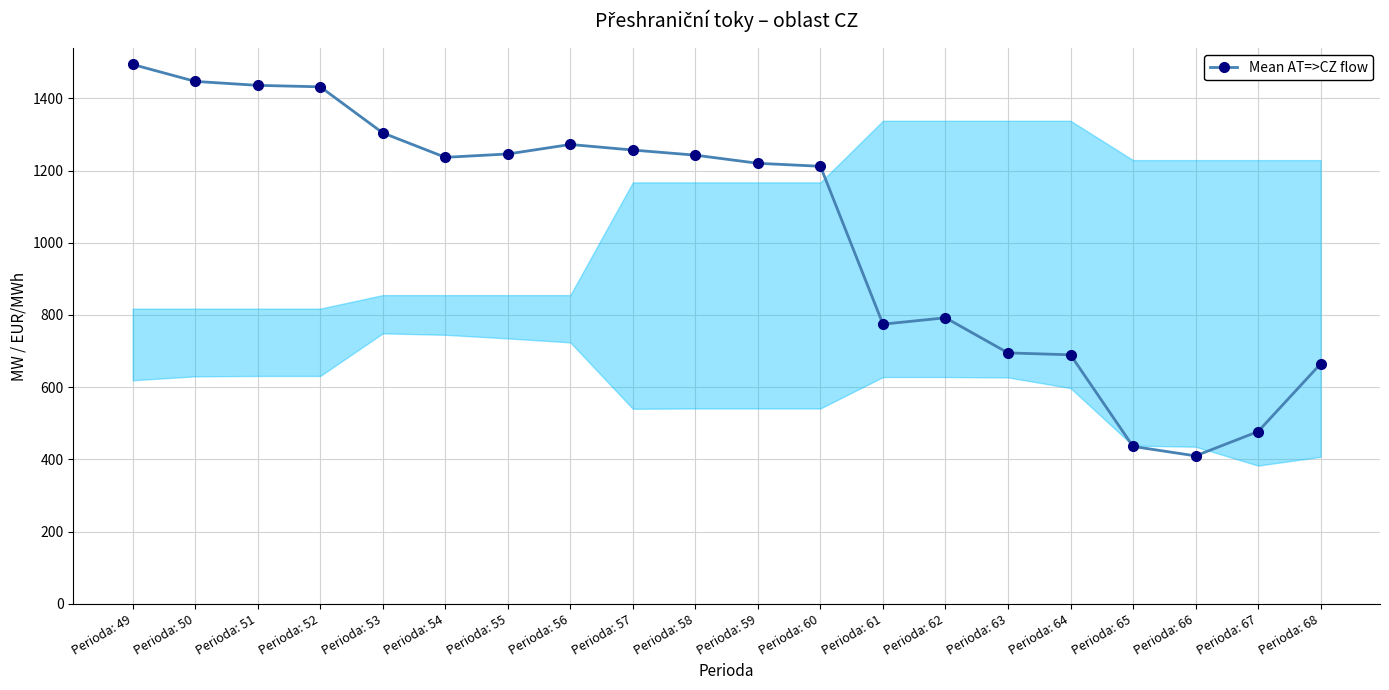

Is it true that the value at Perioda: 66 is 595.2?

False